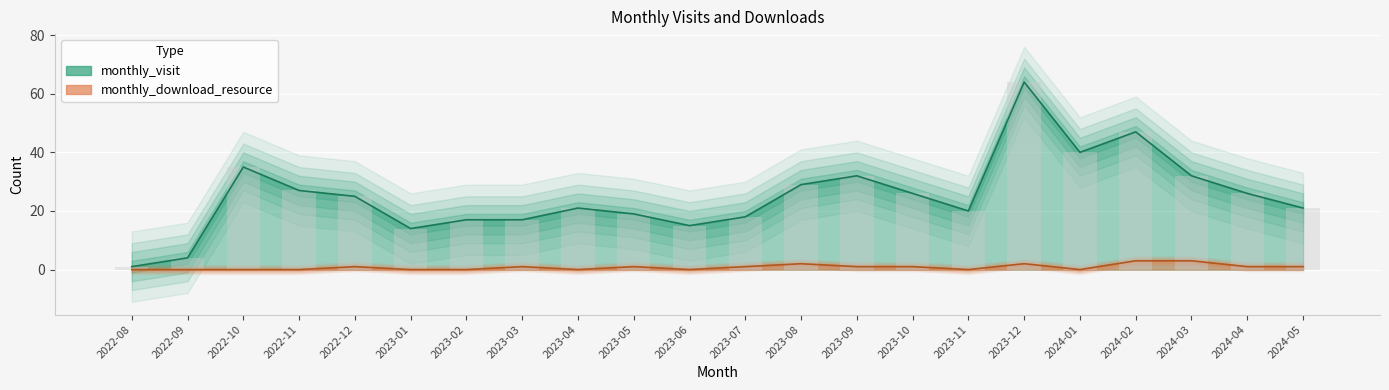

How many bars are there in each group?

2